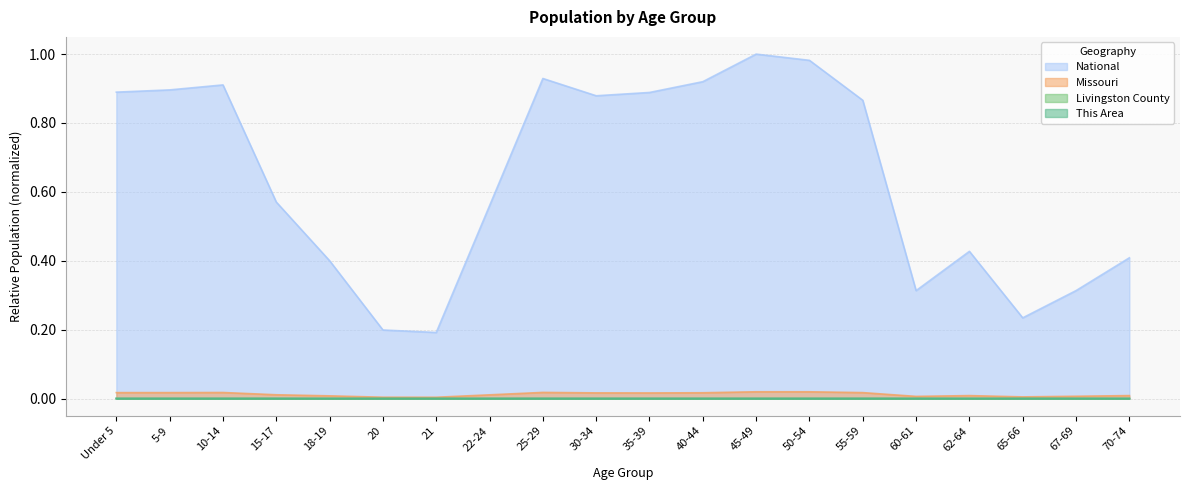

Which series has the largest total across all categories?

National